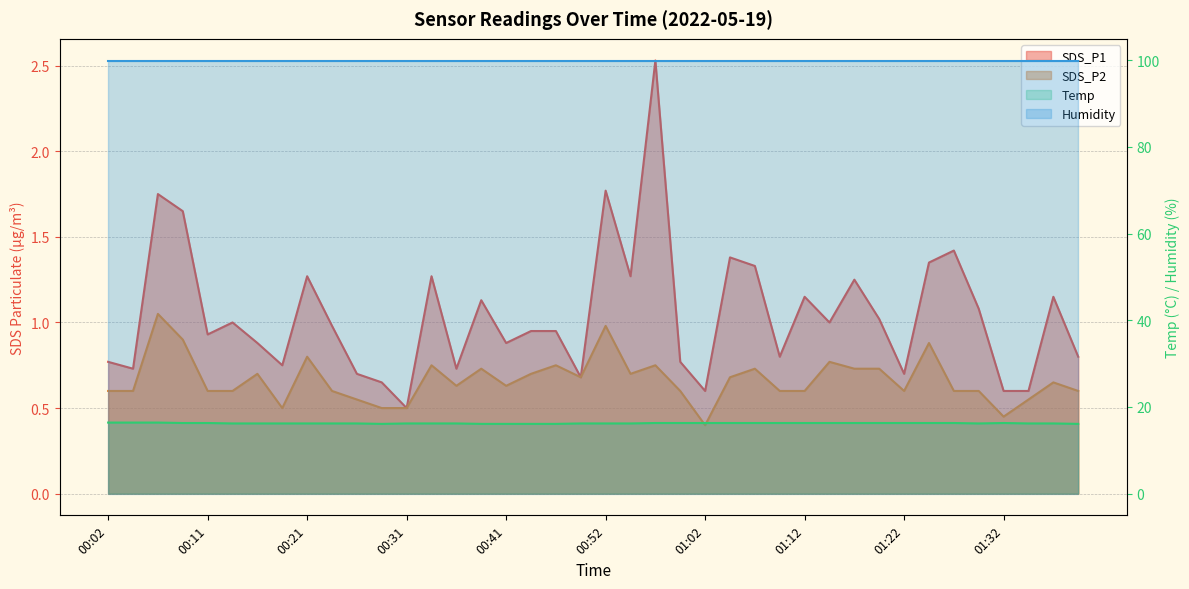

What is the difference between the maximum and minimum values in the Temp series?

0.3